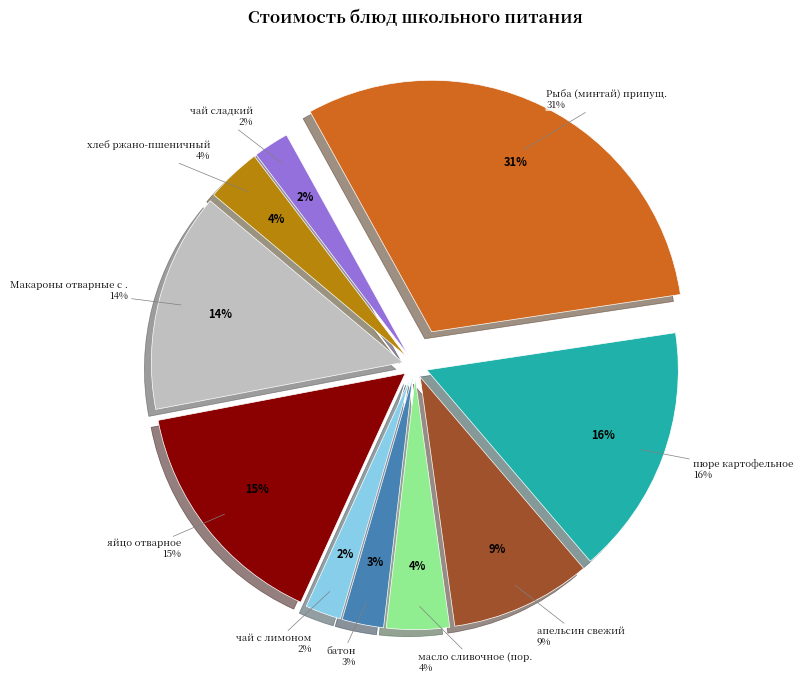

Rank the categories by value from lowest to highest.

чай с лимоном, чай сладкий, батон, хлеб ржано-пшеничный, масло сливочное (порционное), апельсин свежий, Макароны отварные с овощами, яйцо отварное, пюре картофельное, Рыба (минтай) припущ.